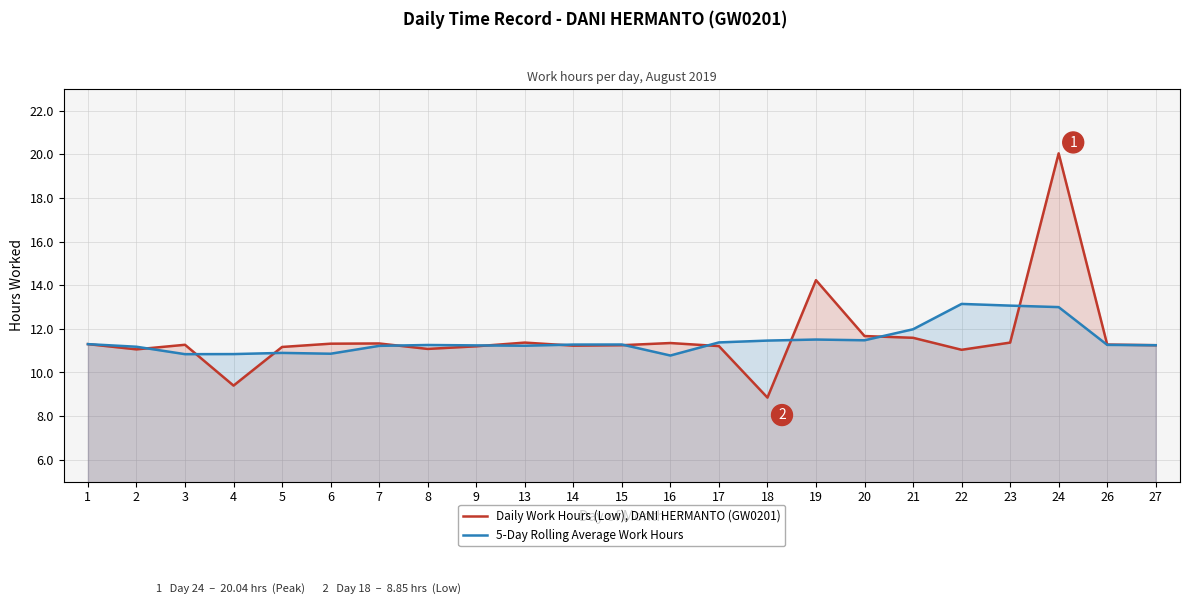

What is the lowest value of the 5-Day Rolling Average Work Hours series?

10.8